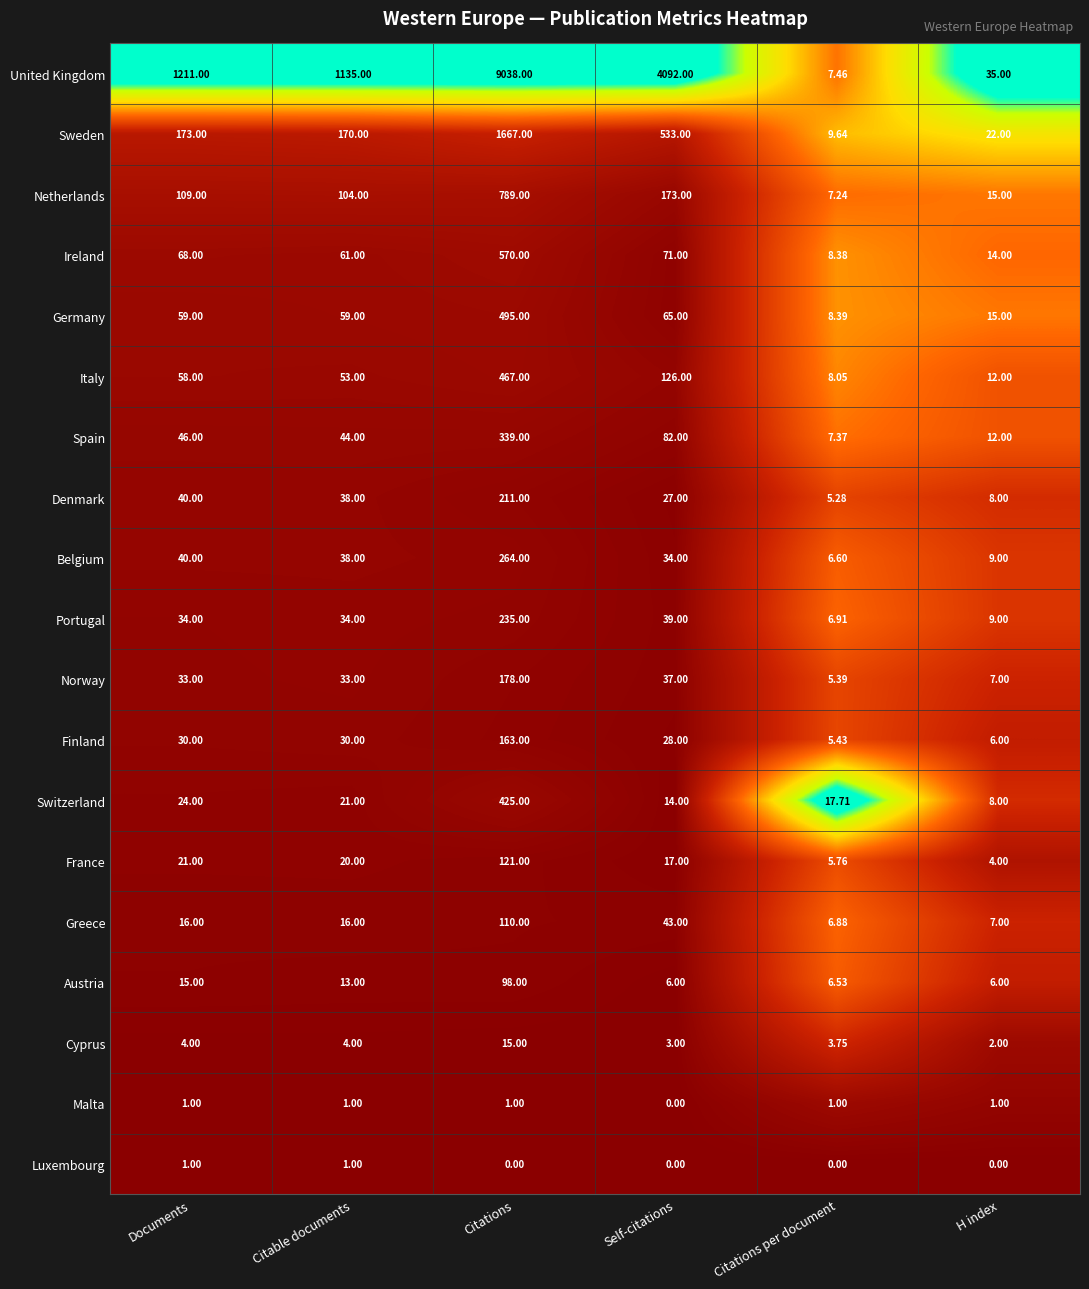

Which category has the highest value in the Netherlands series?

Citations